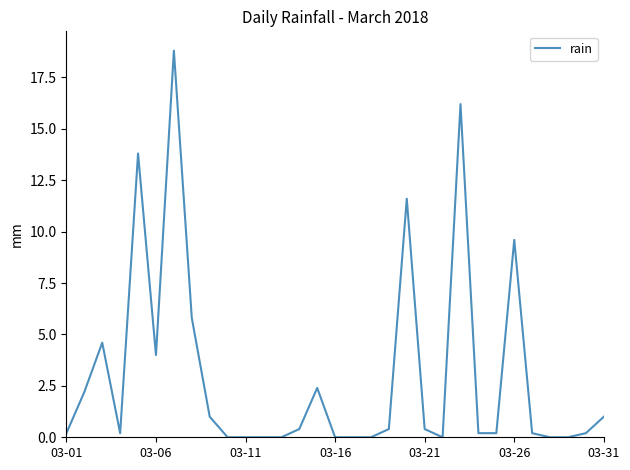

Count the number of categories in the chart.

31